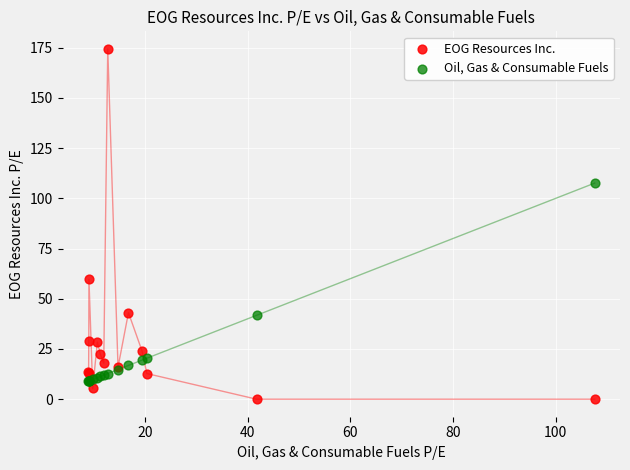

Across all series, what Y value is closest to 87?

107.6